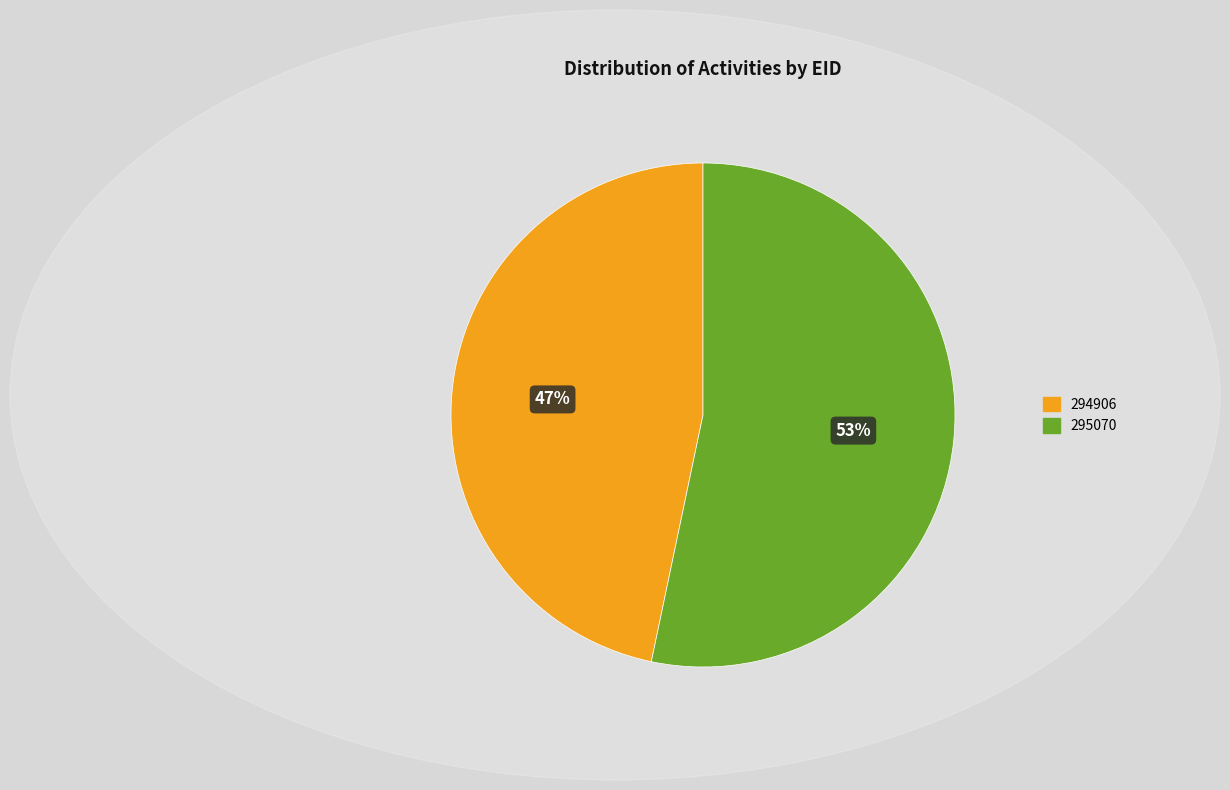

What is the ratio of the value at 294906 to the value at 295070?

0.9